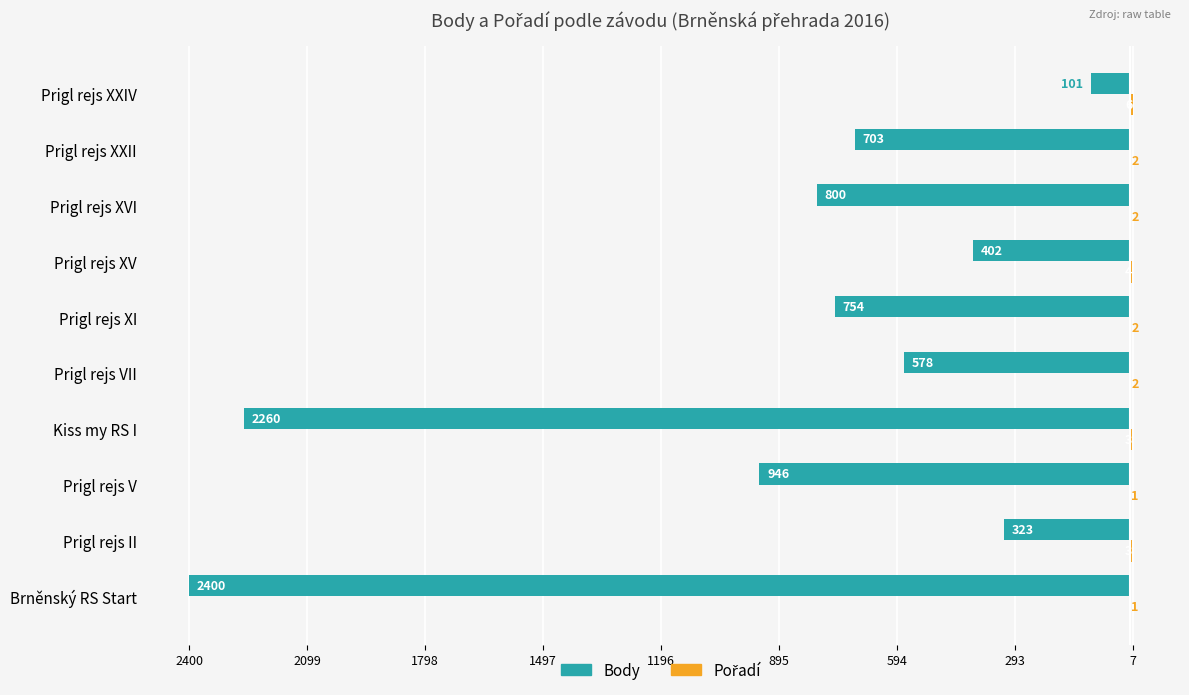

Reading left to right, what are all the values shown in this chart?

Body: -2400	-323	-946	-2260	-578	-754	-402	-800	-703	-101
Pořadí: 1	3	1	3	2	2	4	2	2	6